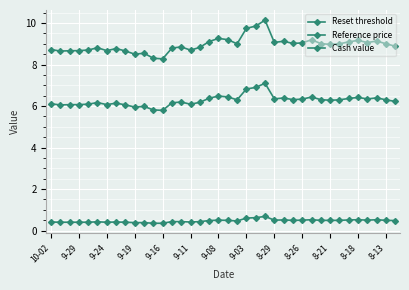

Does the chart have visible grid lines?

Yes